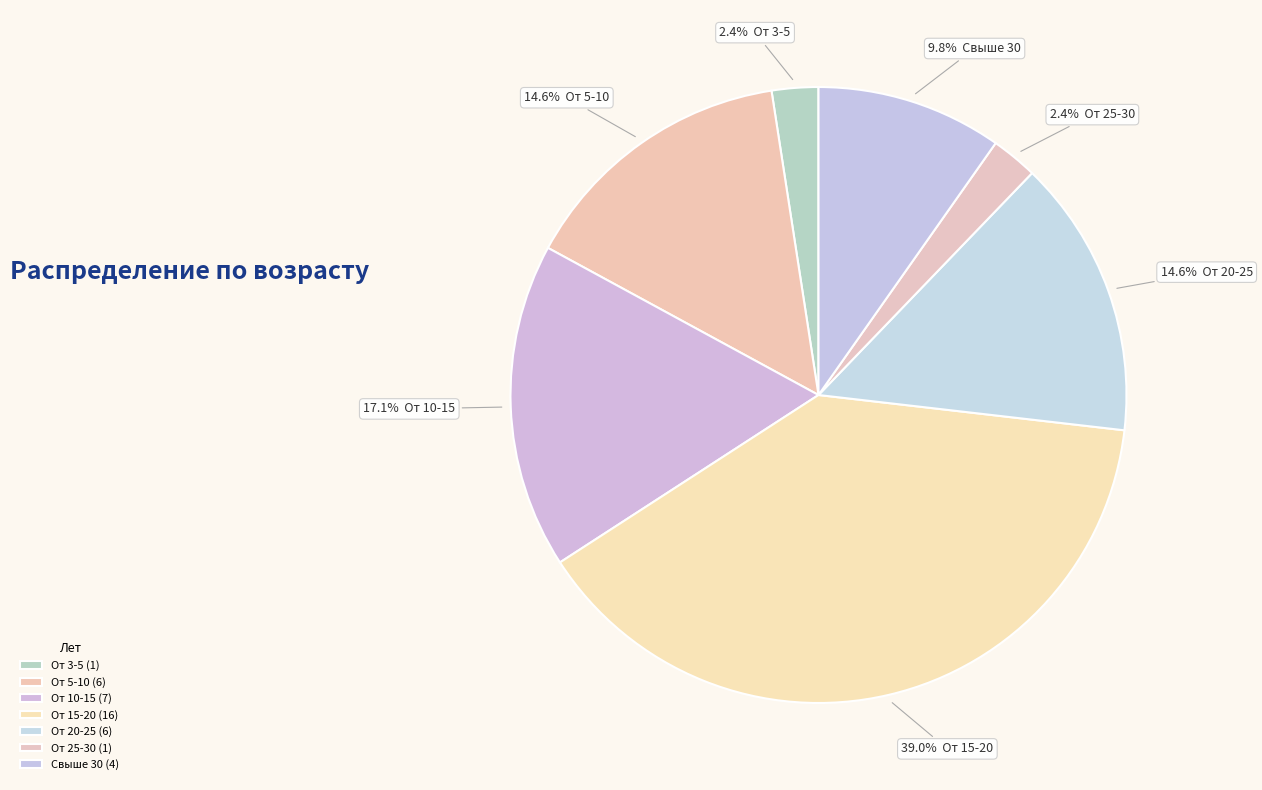

Count the number of slices in the pie.

7